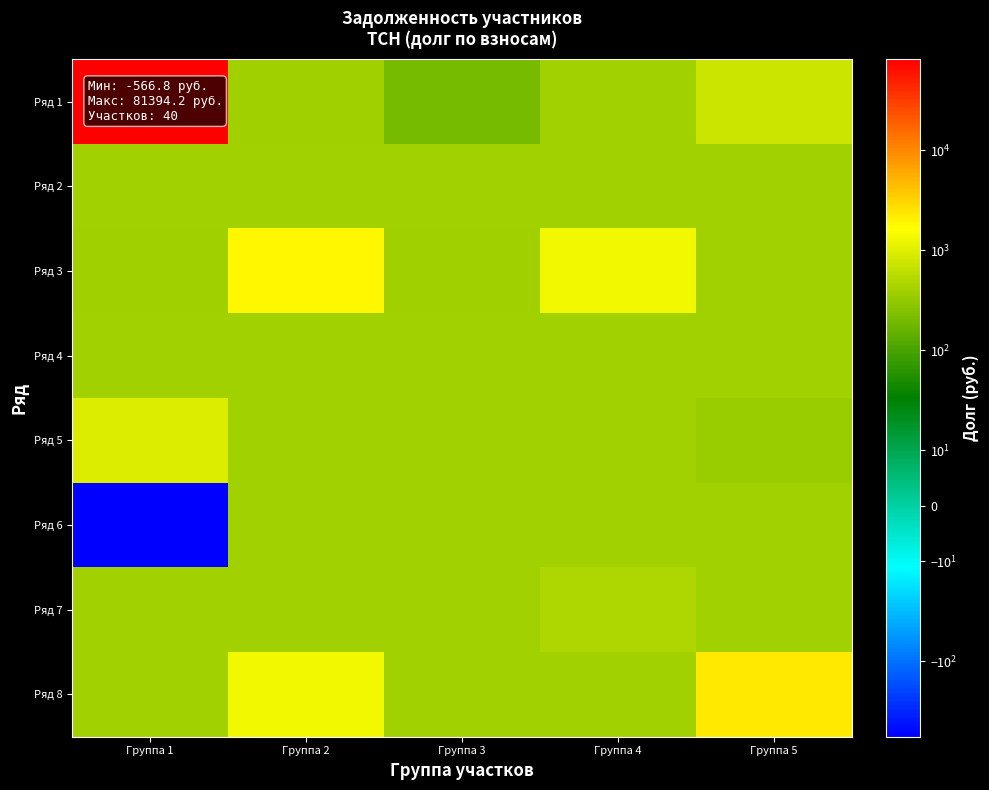

What is the greatest value displayed?

81394.2